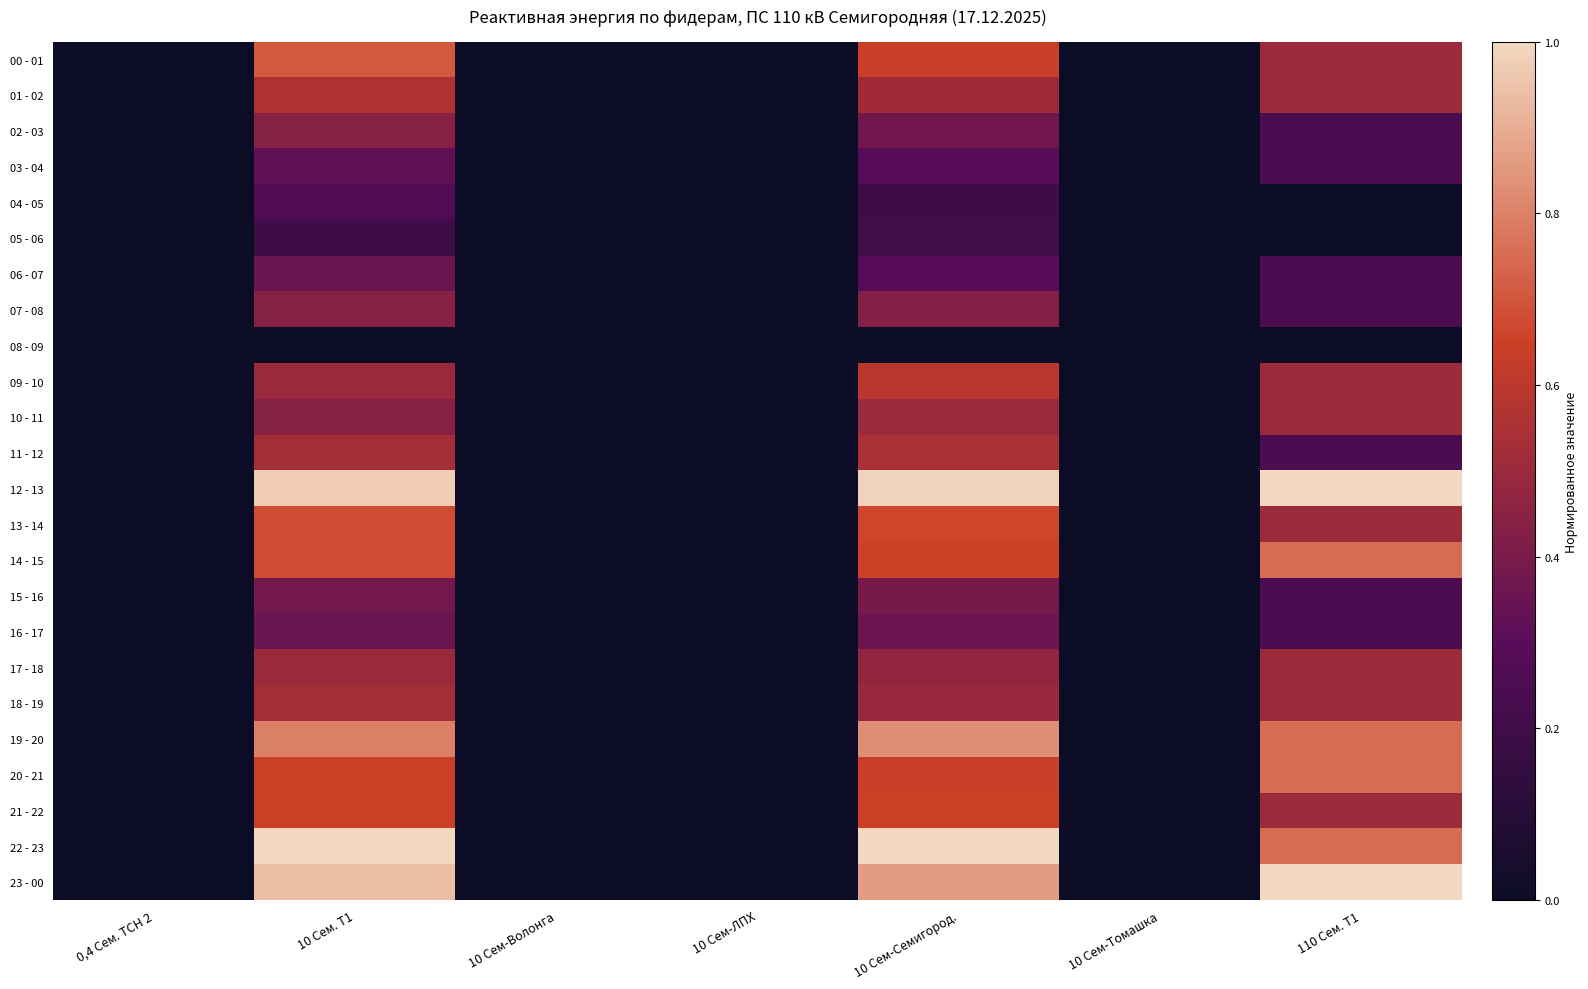

Rank the series at 0,4 Сем. ТСН 2 from lowest to highest value.

00 - 01, 01 - 02, 02 - 03, 03 - 04, 04 - 05, 05 - 06, 06 - 07, 07 - 08, 08 - 09, 09 - 10, 10 - 11, 11 - 12, 12 - 13, 13 - 14, 14 - 15, 15 - 16, 16 - 17, 17 - 18, 18 - 19, 19 - 20, 20 - 21, 21 - 22, 22 - 23, 23 - 00